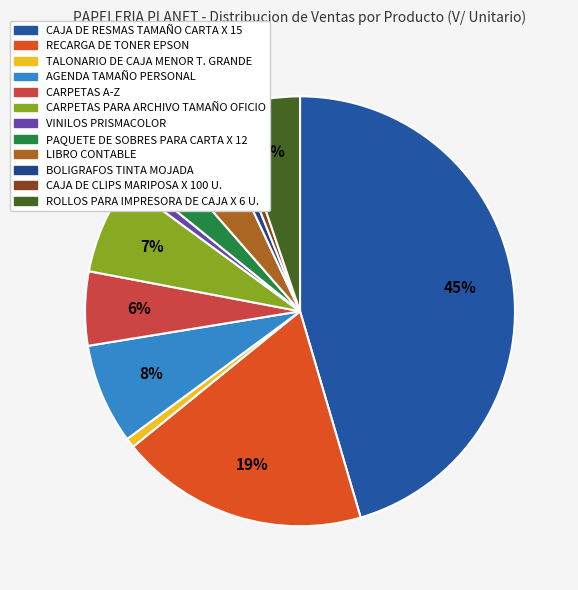

Is it true that LIBRO CONTABLE is 4% of the pie?

True